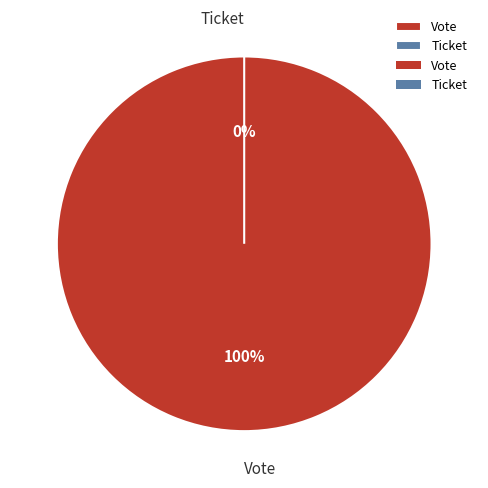

How many segments does this pie chart have?

2